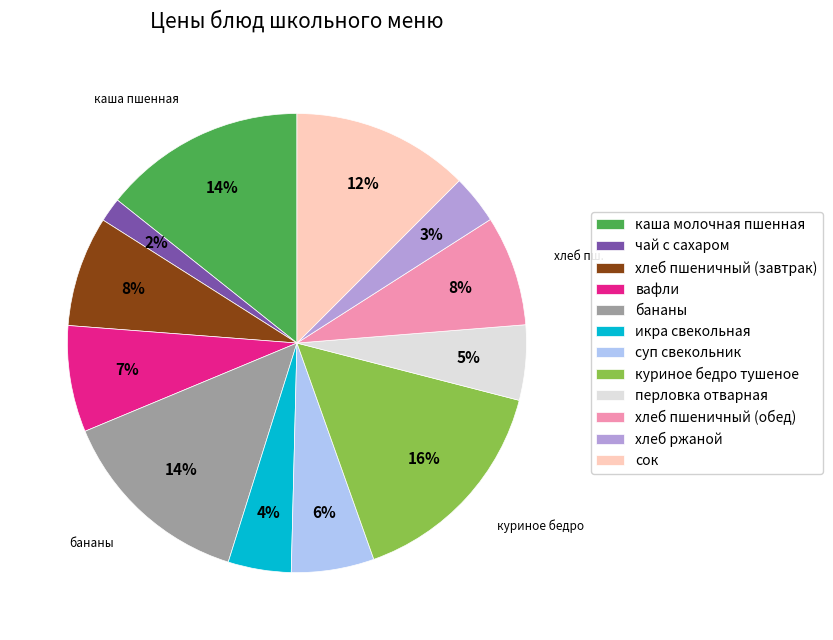

Is it true that хлеб ржаной is 14% of the pie?

False